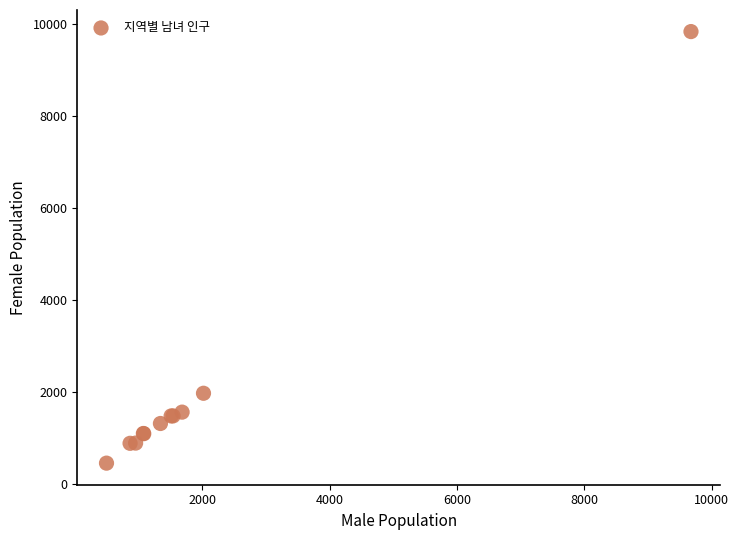

What Y value in the scatter plot is closest to 5154?

1982